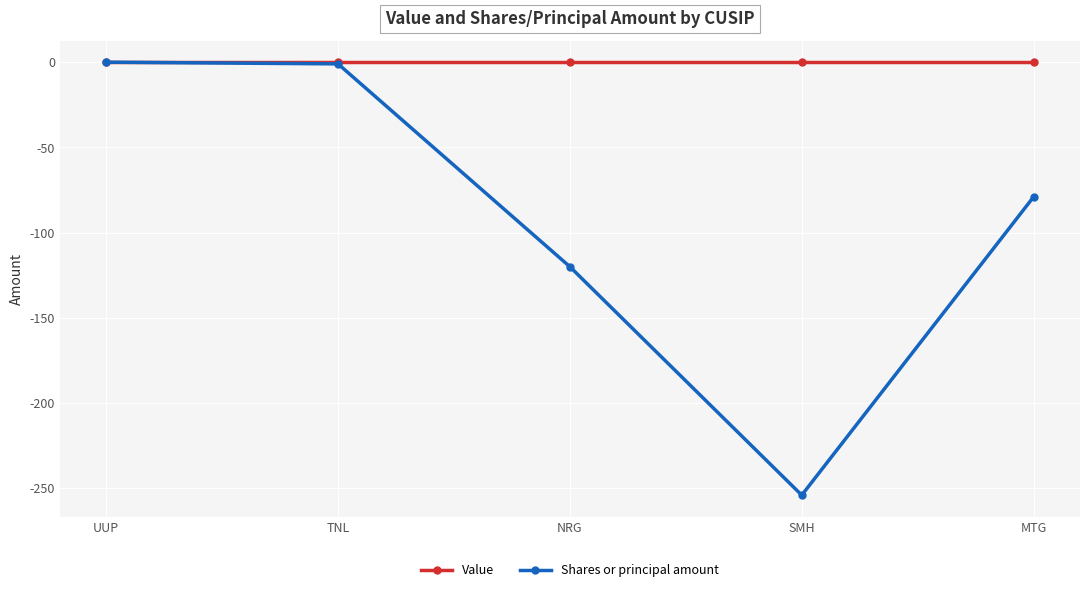

At which category does Shares or principal amount reach its first local valley?

SMH